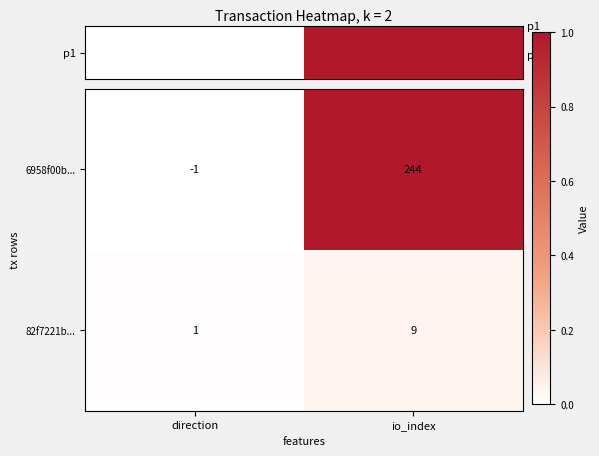

What is the maximum value for 6958f00b...?

244